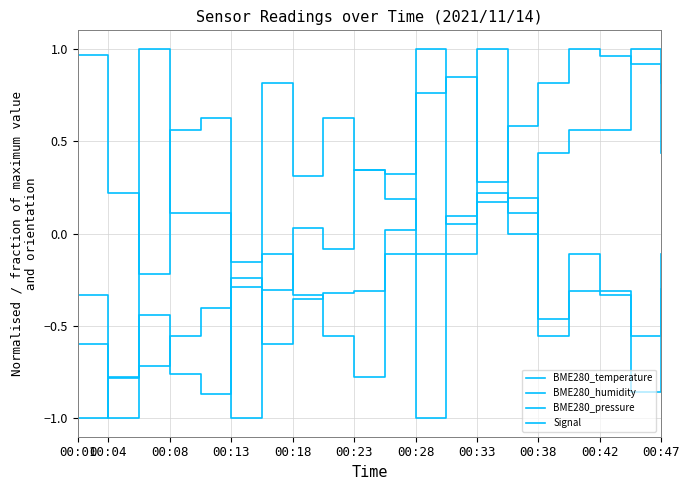

Is this an area chart (filled region under the line)?

No